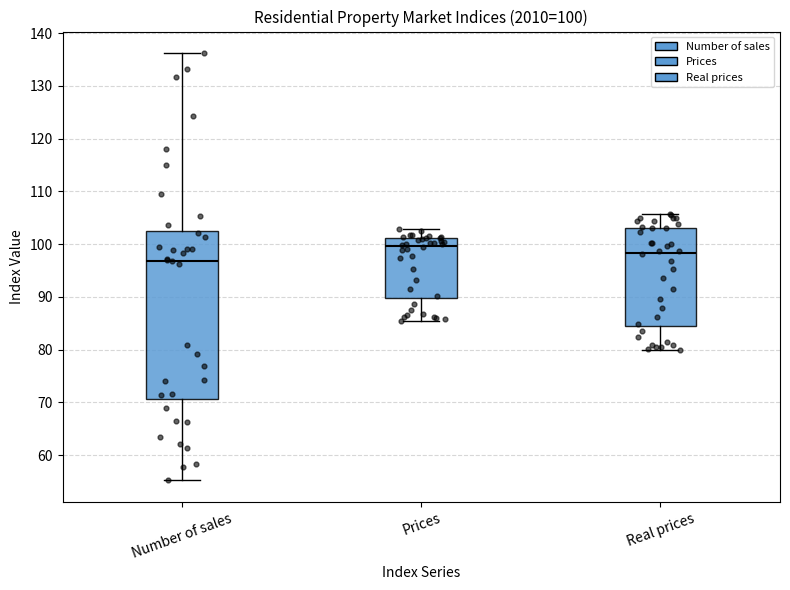

Comparing the boxes themselves (not the whiskers), which one is the tallest?

Number of sales